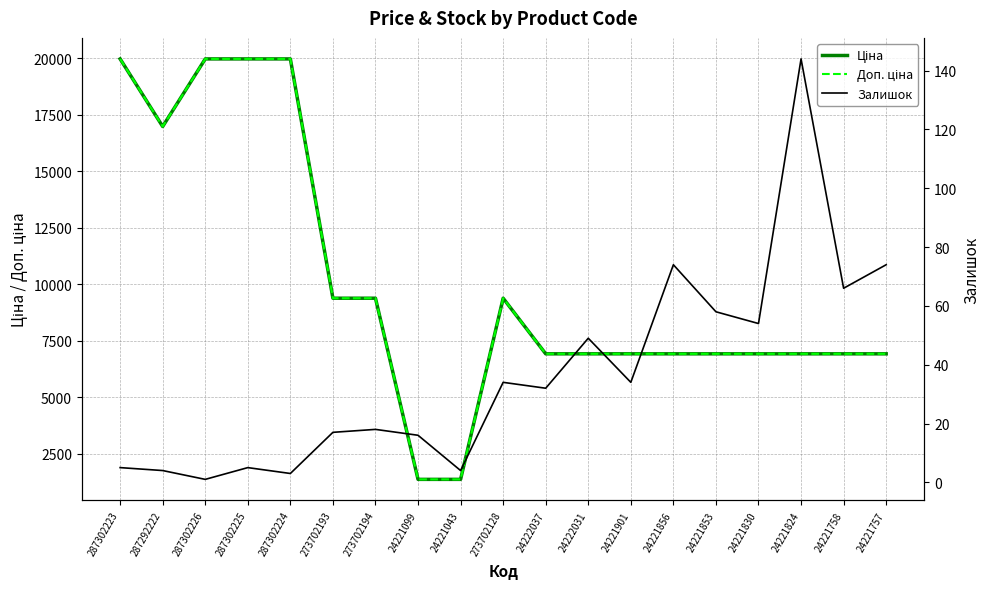

True or false: Залишок and Доп. ціна cross at least once.

False